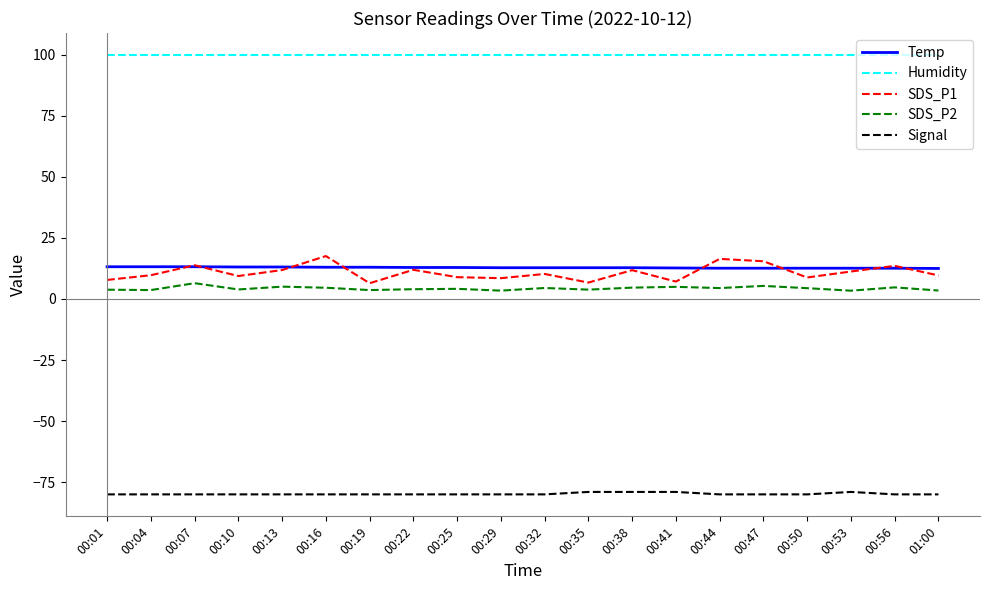

Does the chart have visible grid lines?

No